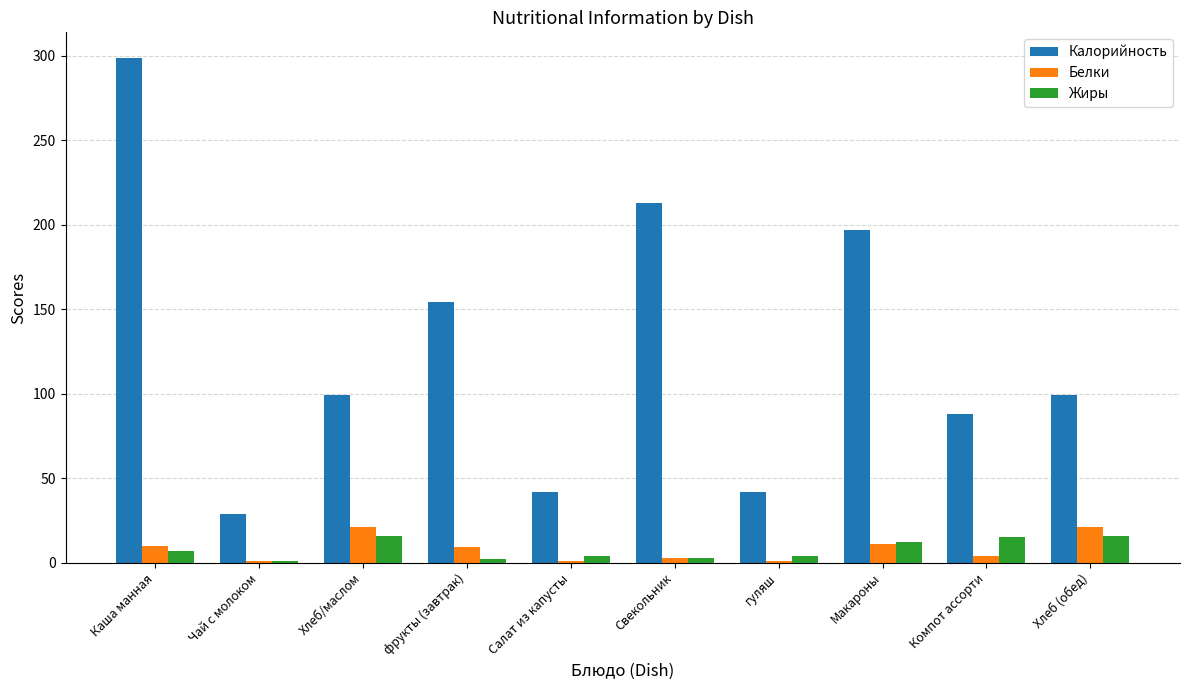

What position from the right is Чай с молоком?

9